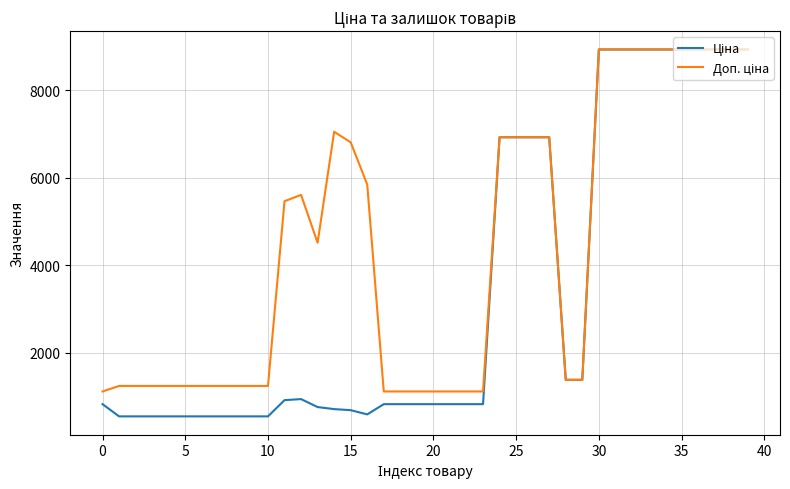

What is the maximum value shown in the chart?

8934.1